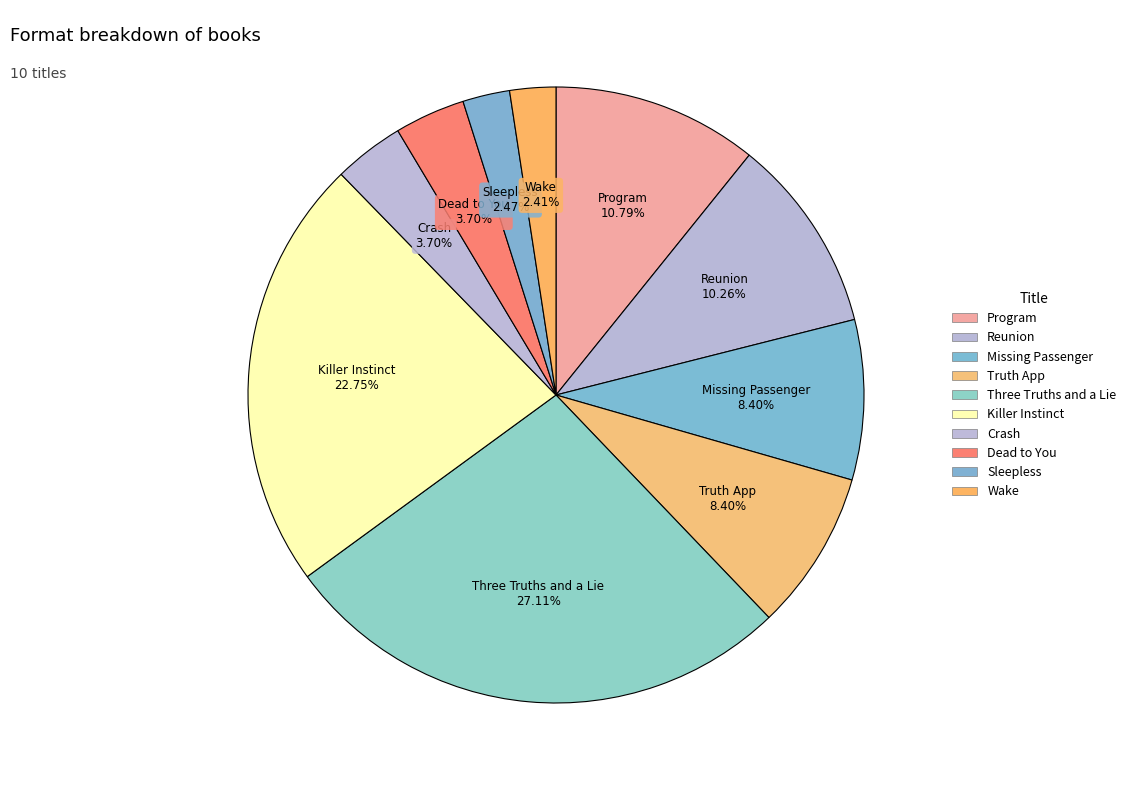

To the nearest percent, what portion does Three Truths and a Lie represent?

27%